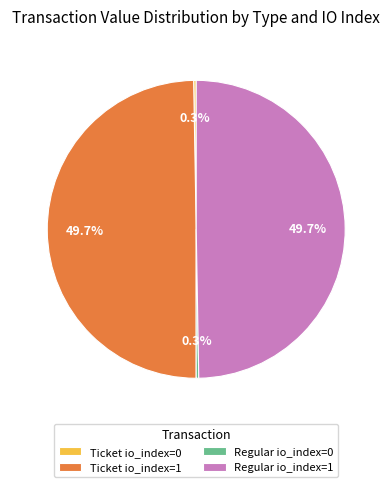

What percentage is NOT represented by Ticket io_index=1?

50.3%